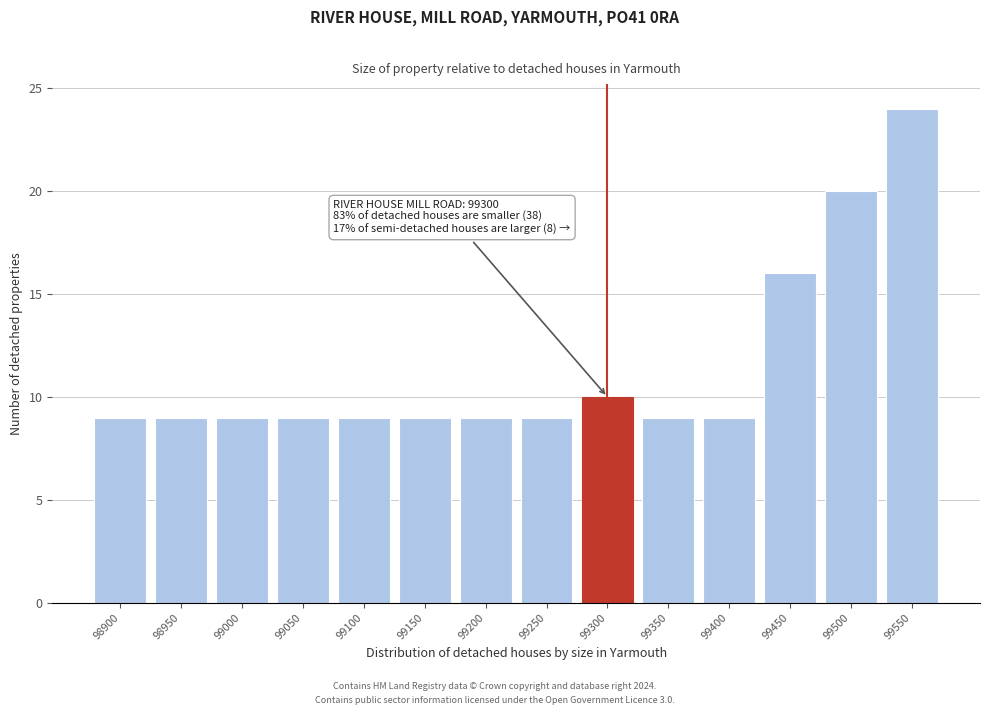

Reading left to right, transcribe all the data shown in this chart.

98900=9	98950=9	99000=9	99050=9	99100=9	99150=9	99200=9	99250=9	99300=10	99350=9	99400=9	99450=16	99500=20	99550=24